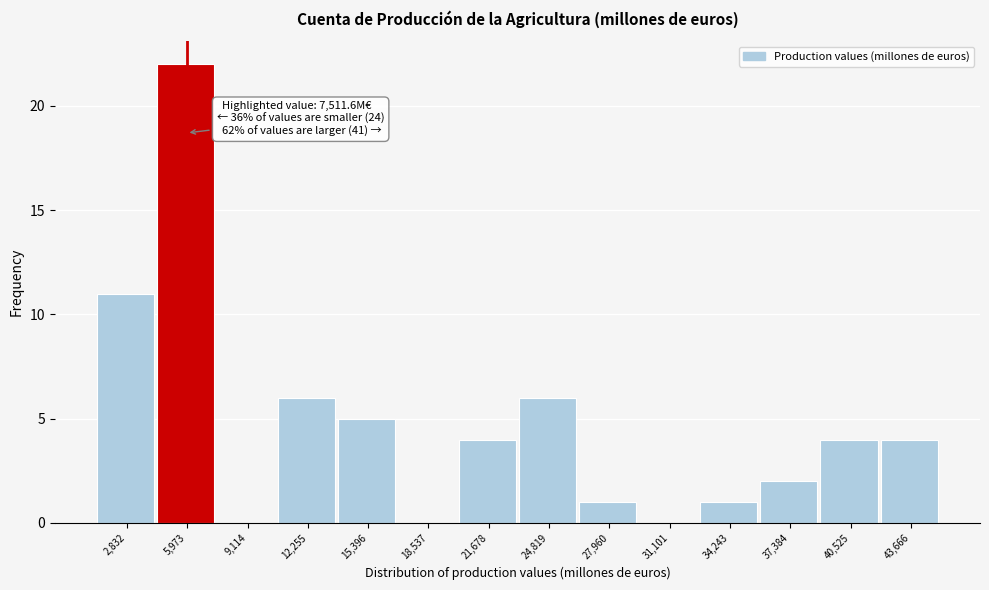

Reading left to right, what are all the values shown in this chart?

2,832=11	5,973=22	9,114=0	12,255=6	15,396=5	18,537=0	21,678=4	24,819=6	27,960=1	31,101=0	34,243=1	37,384=2	40,525=4	43,666=4